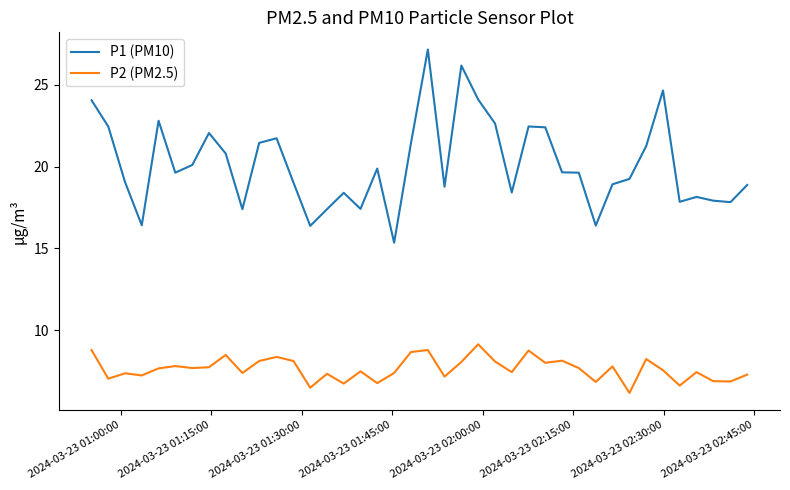

True or false: P2 (PM2.5) and P1 (PM10) intersect in this chart.

False